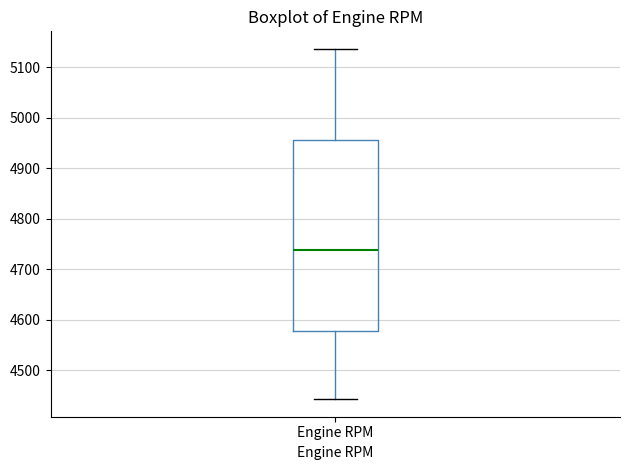

Transcribe this box plot: give where the median line is, the range the box spans, and where the two whiskers end, as read against the y-axis. The values are not printed on the chart, so give them approximately, as read against the axis.

median 4740, box 4580 to 4950, whiskers 4440 to 5140